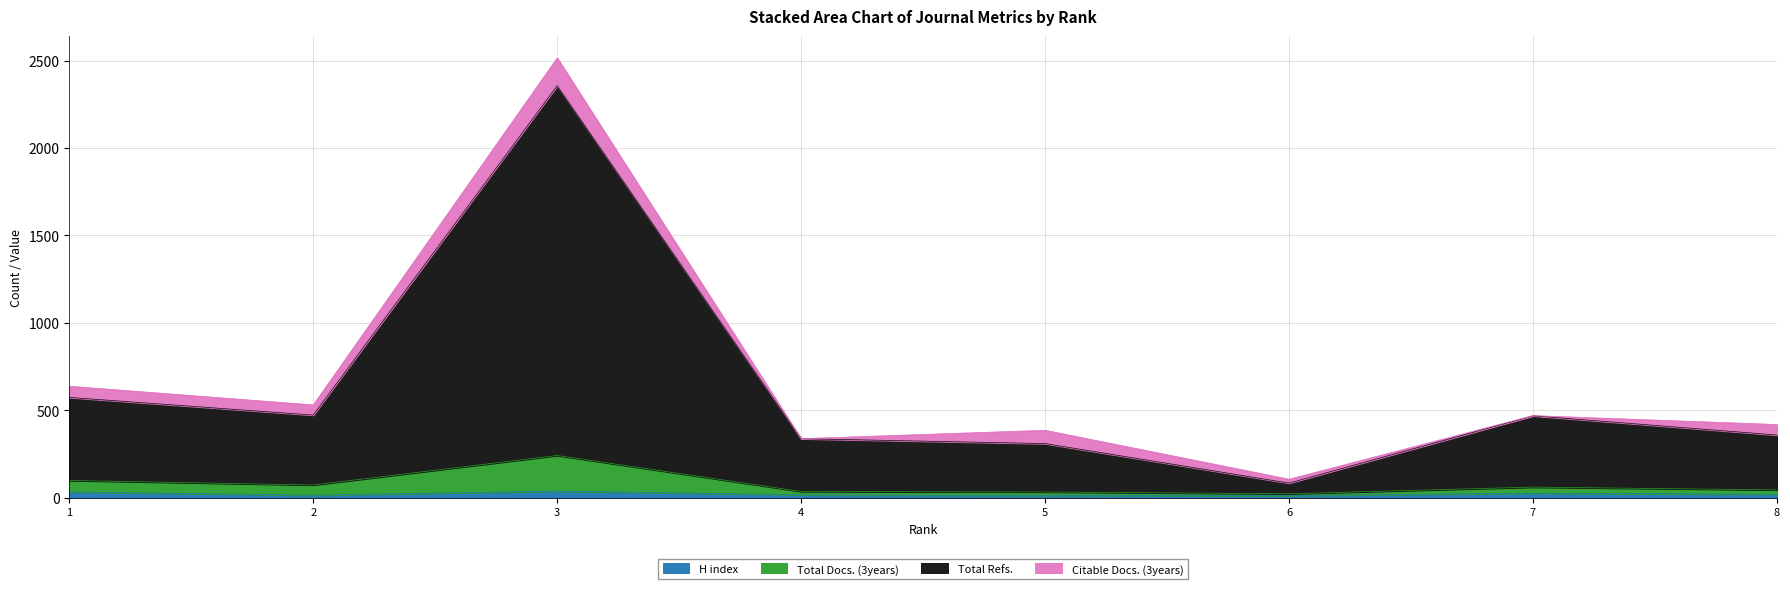

True or false: H index has more than 2 interior local peaks.

False